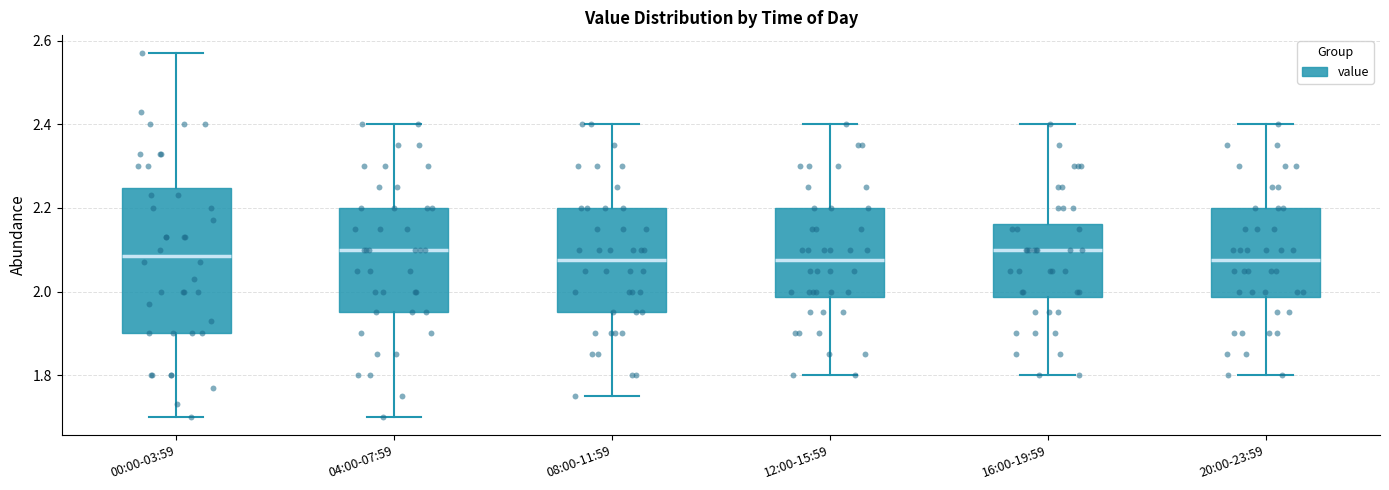

Which box is the tallest, from its lower edge to its upper edge?

00:00-03:59